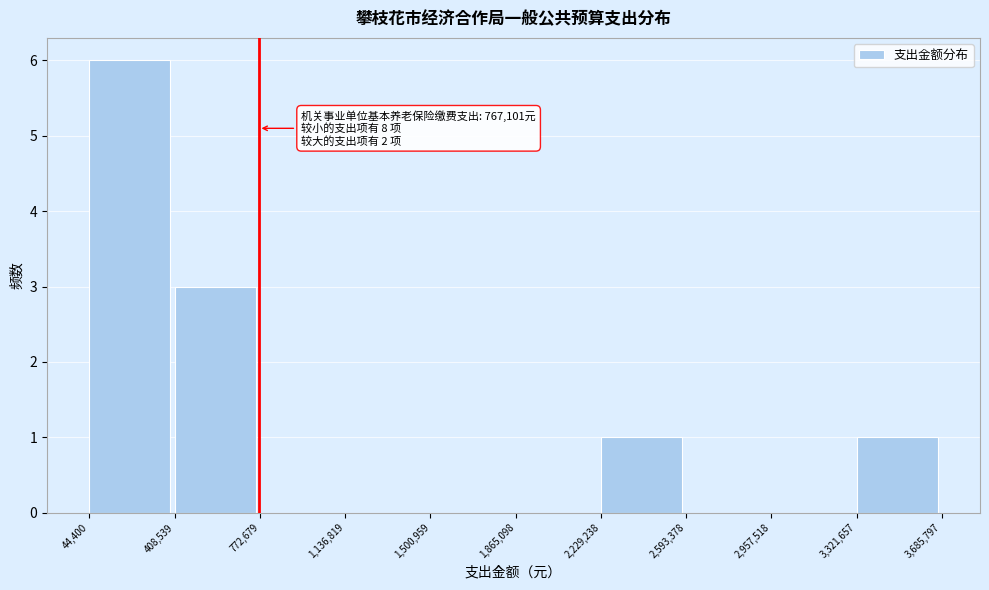

Over which range of the x-axis is the bar tallest?

44,400 to 408,539